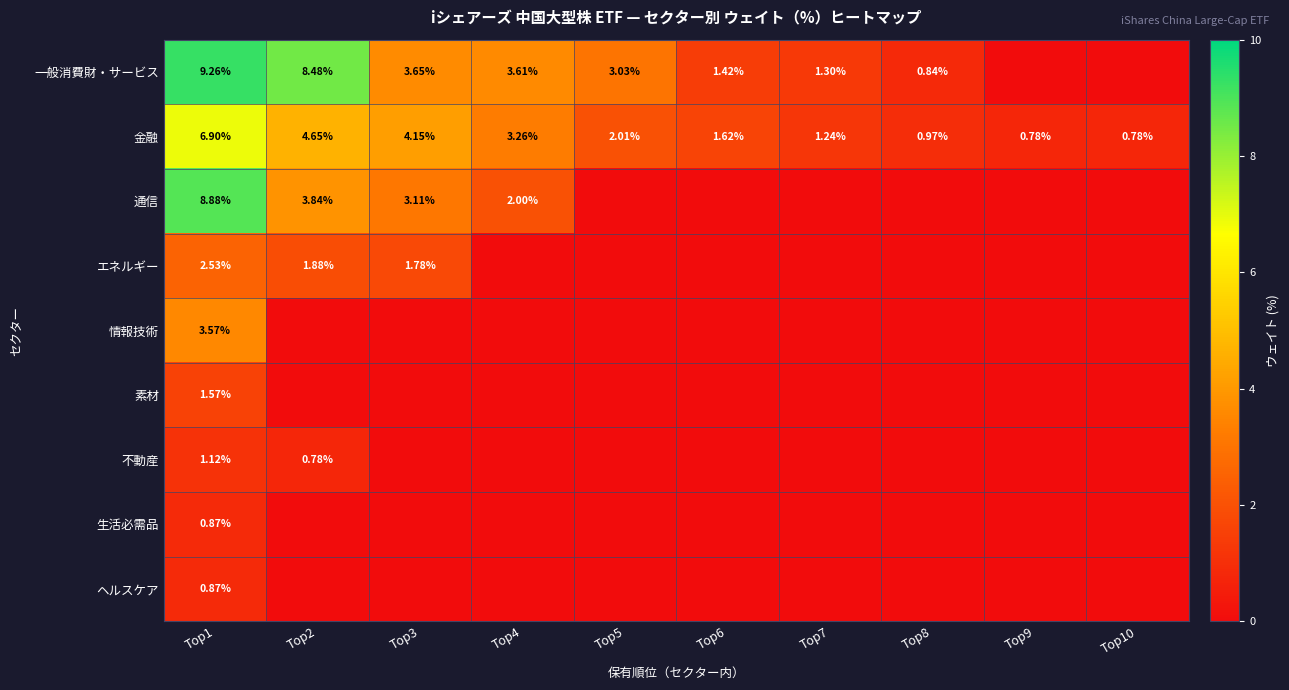

Is it true that 金融 equals 0.8 at Top7?

False